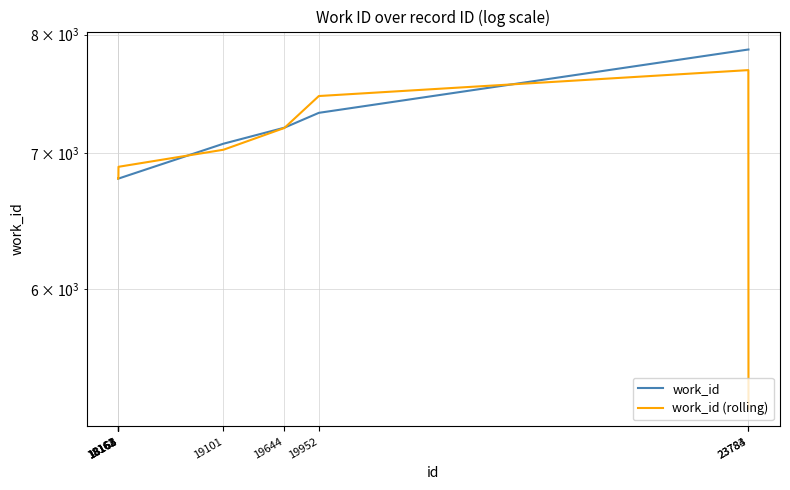

True or false: work_id (rolling) has a value of 7464.3 at 19952.

True